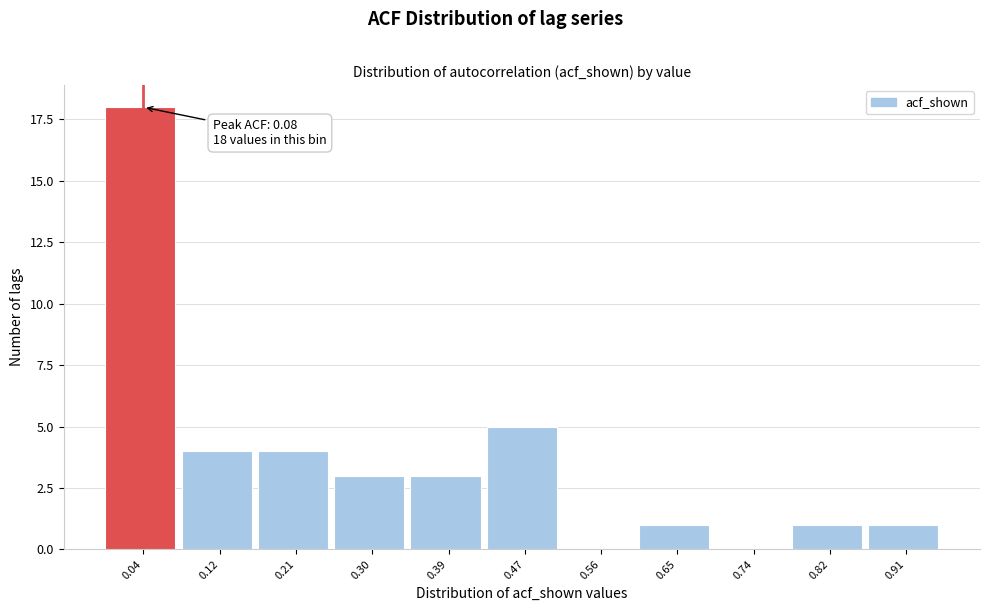

Reading left to right, transcribe all the data shown in this chart.

0.04=18	0.12=4	0.21=4	0.30=3	0.39=3	0.47=5	0.56=0	0.65=1	0.74=0	0.82=1	0.91=1